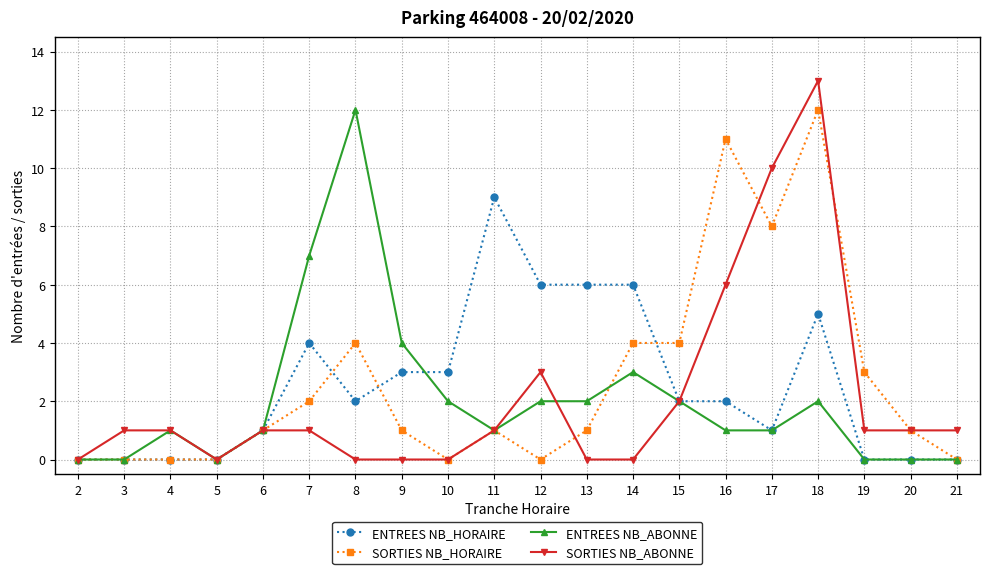

What is the total value across all series at 19?

4